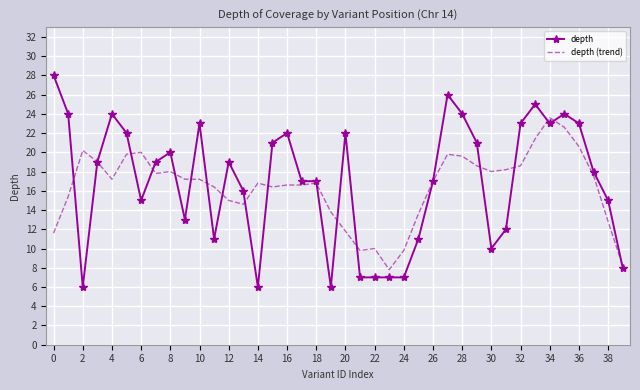

Rank the series by their maximum value, from lowest to highest.

depth (trend), depth